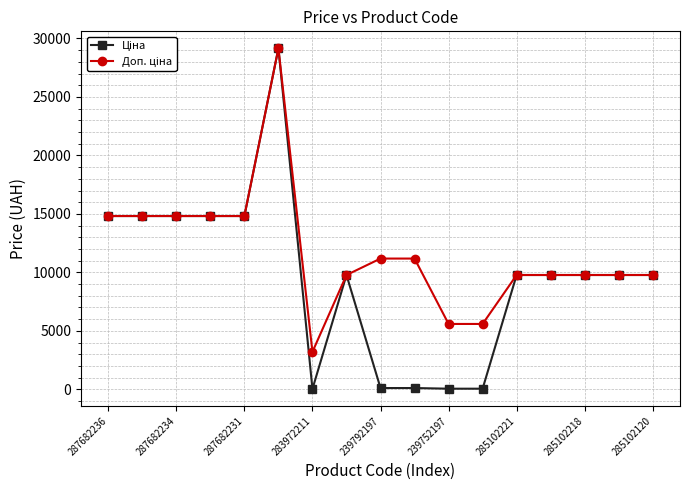

At how many categories does at least one series exceed 2575?

17